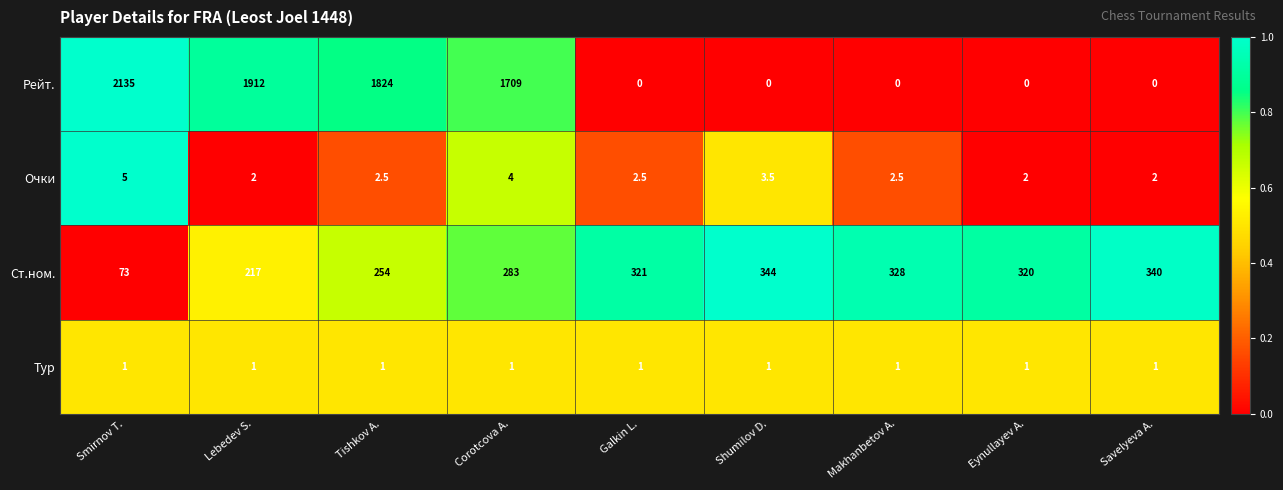

How many distinct data groups are displayed?

4